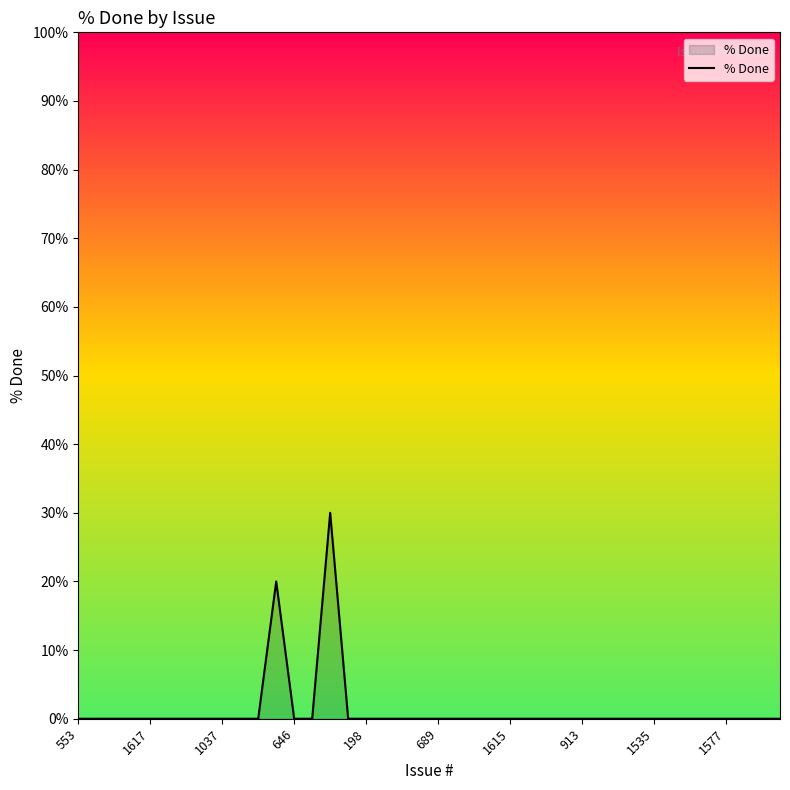

What is the maximum value shown in the chart?

30